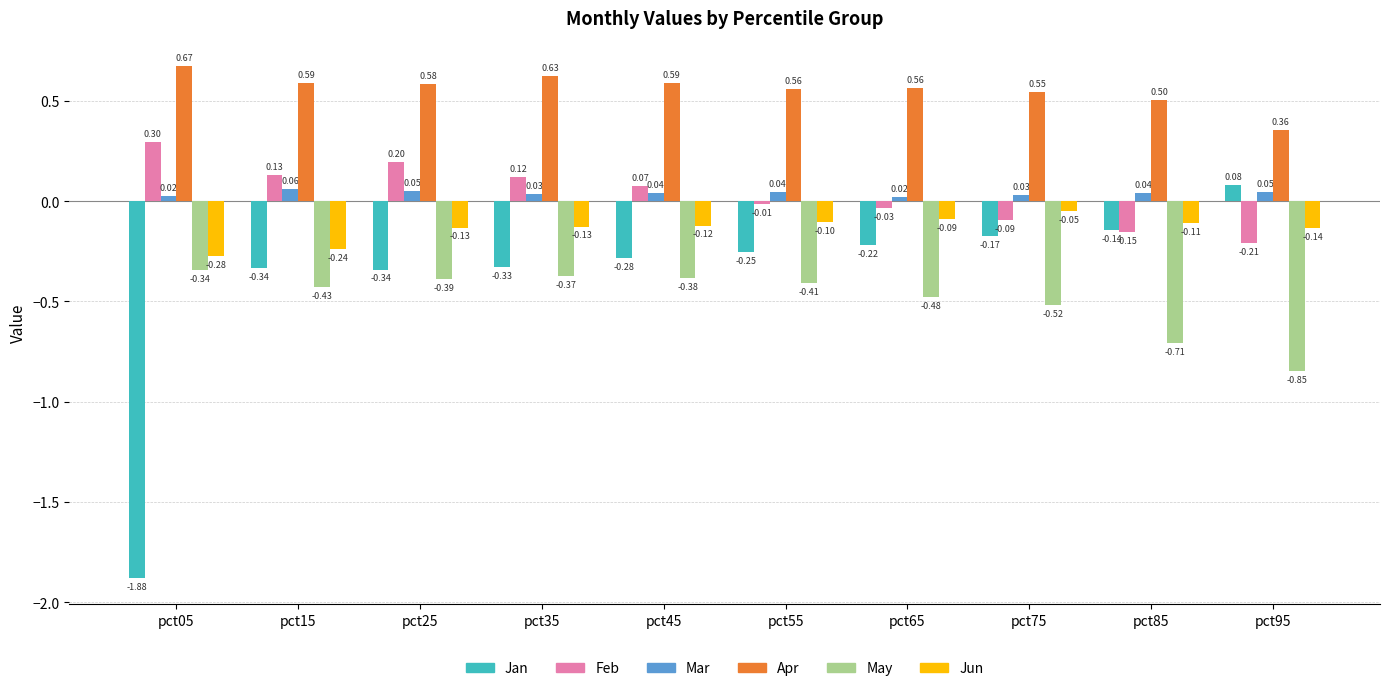

At which label does Feb reach its minimum?

pct95